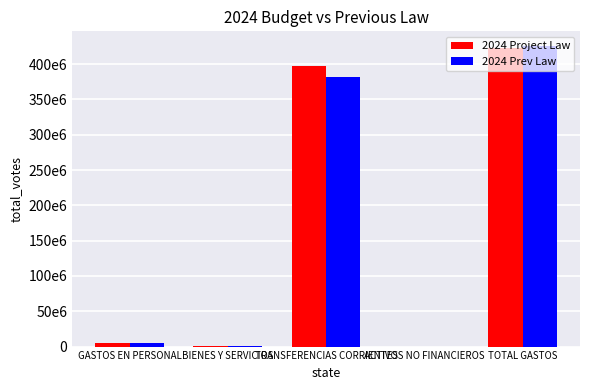

At how many categories does at least one series exceed 232975754?

2